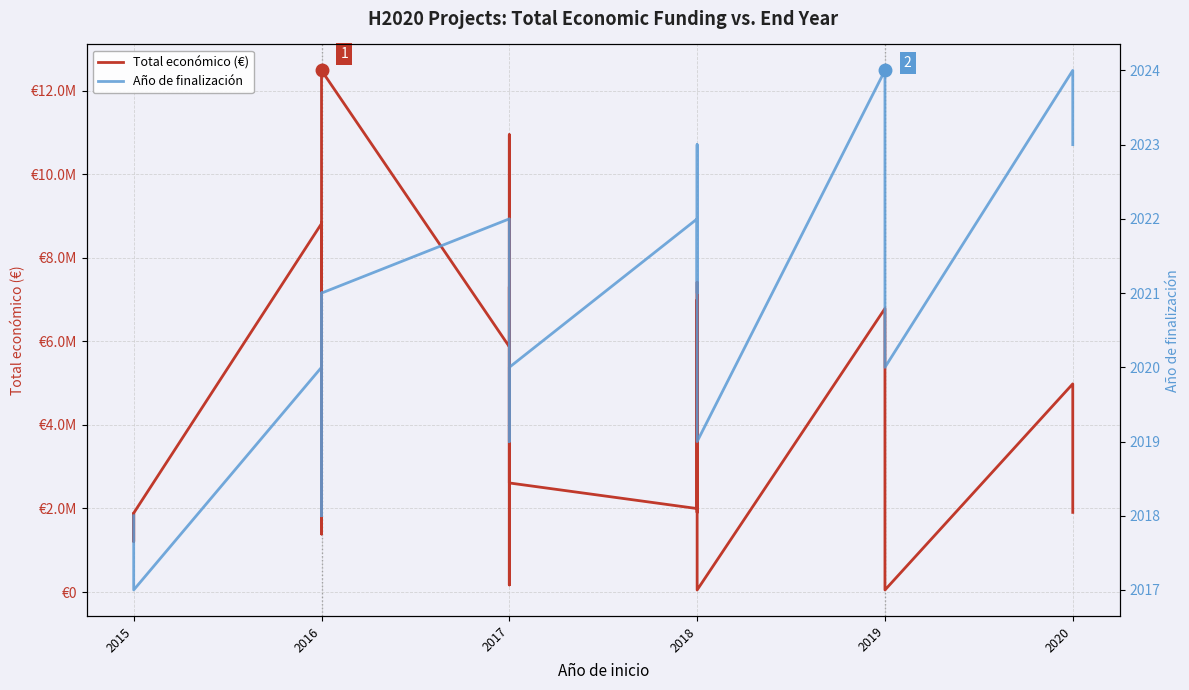

What is the difference between the maximum and second lowest values in the Año de finalización series?

6